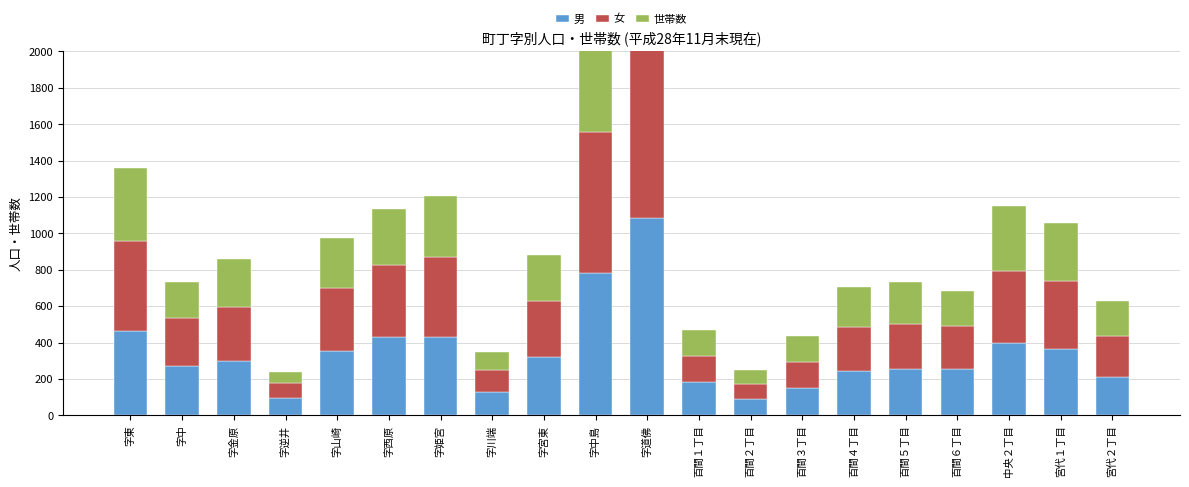

What is the value of the 男 bar at the 19th from the left?

367